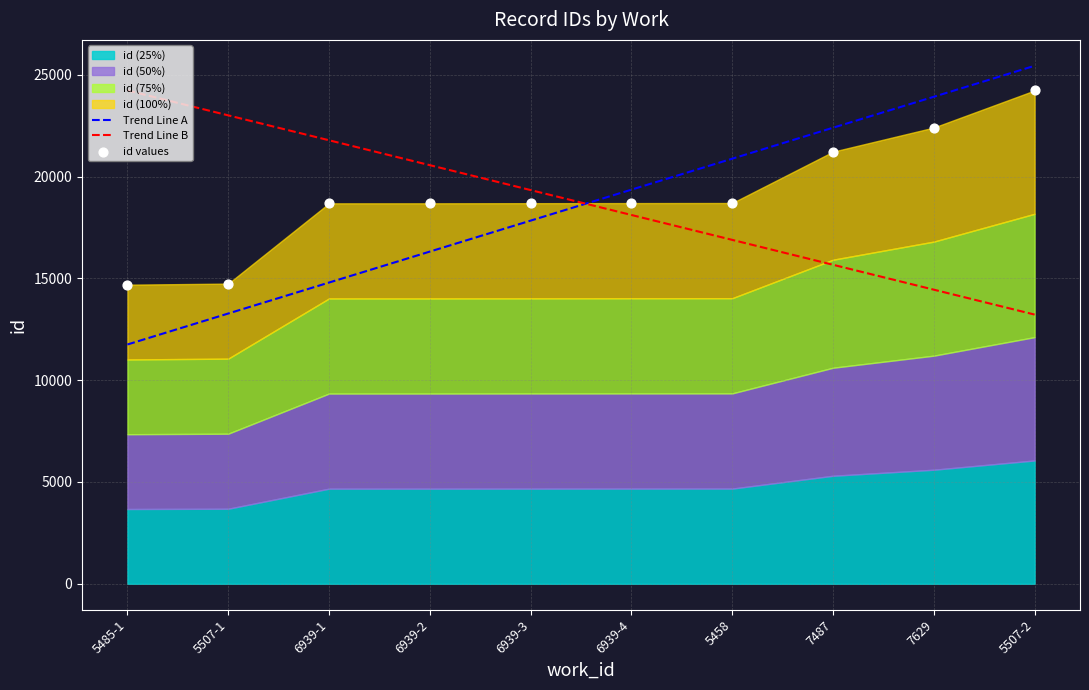

Which series reaches the maximum Y coordinate?

Trend Line A